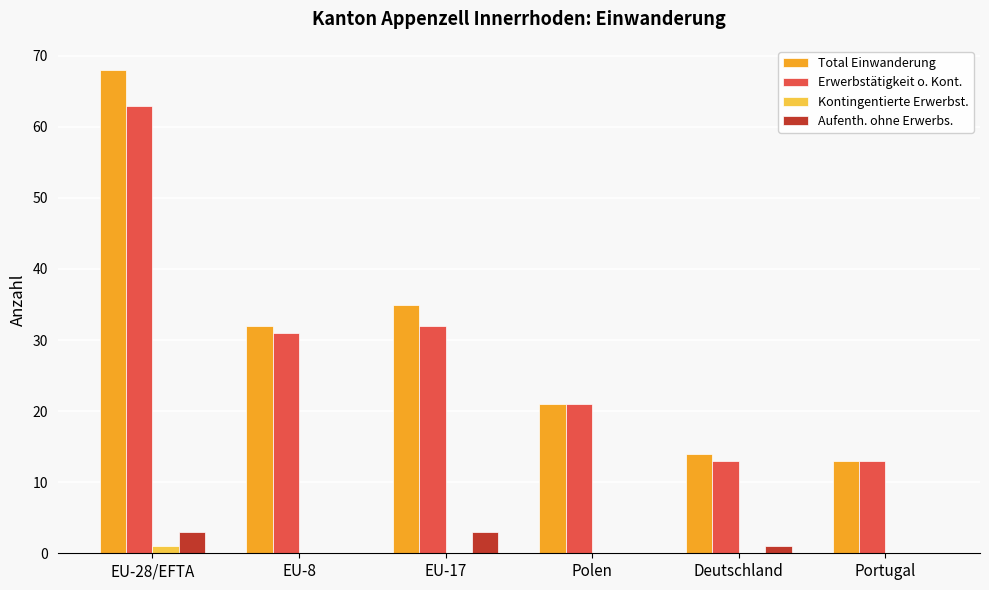

At which category does the chart reach its peak across all series?

EU-28/EFTA